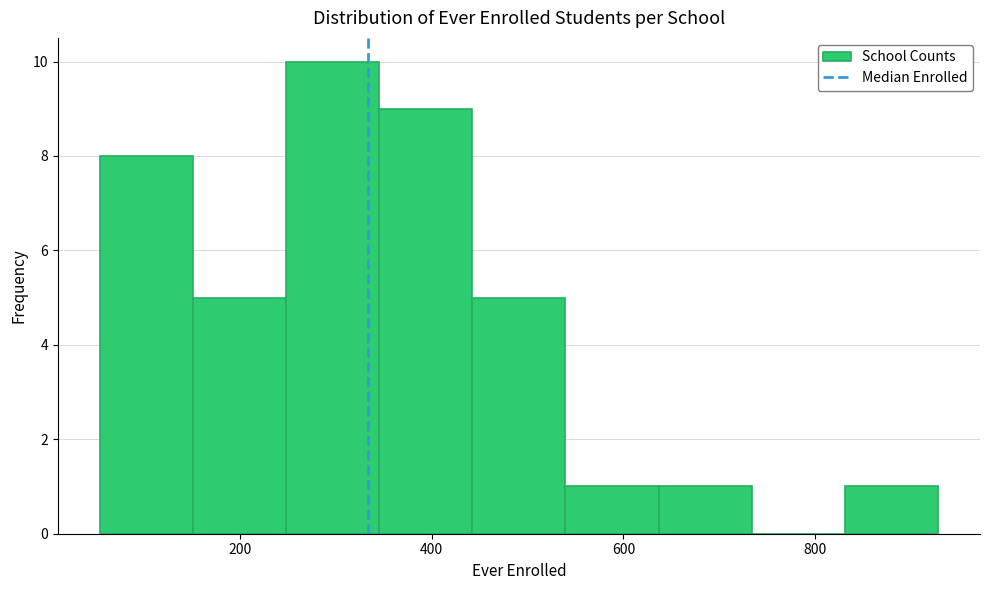

Which range on the x-axis has the tallest bar?

240 to 340